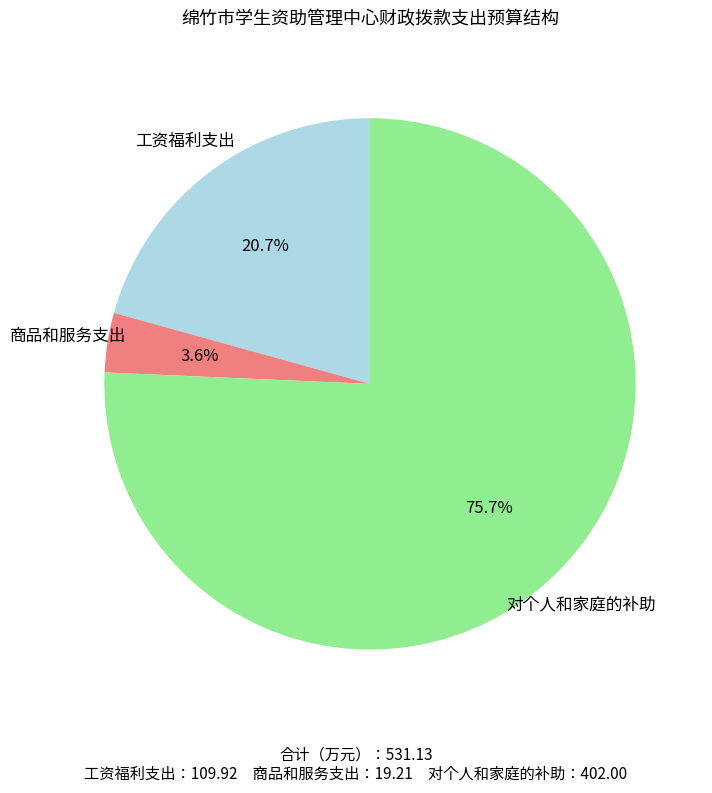

How many segments does this pie chart have?

3